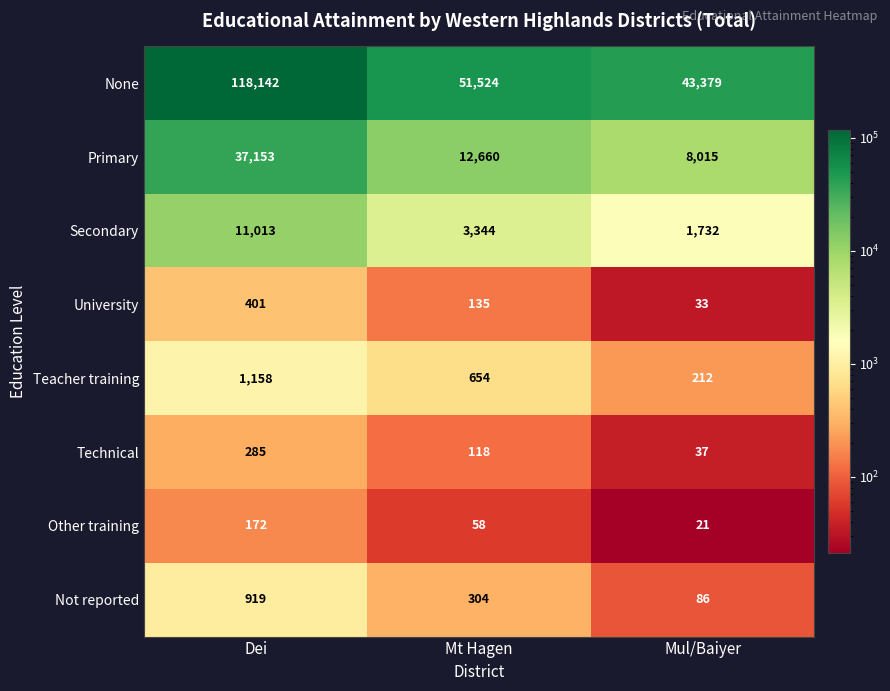

What is the average value of the Primary series?

19276